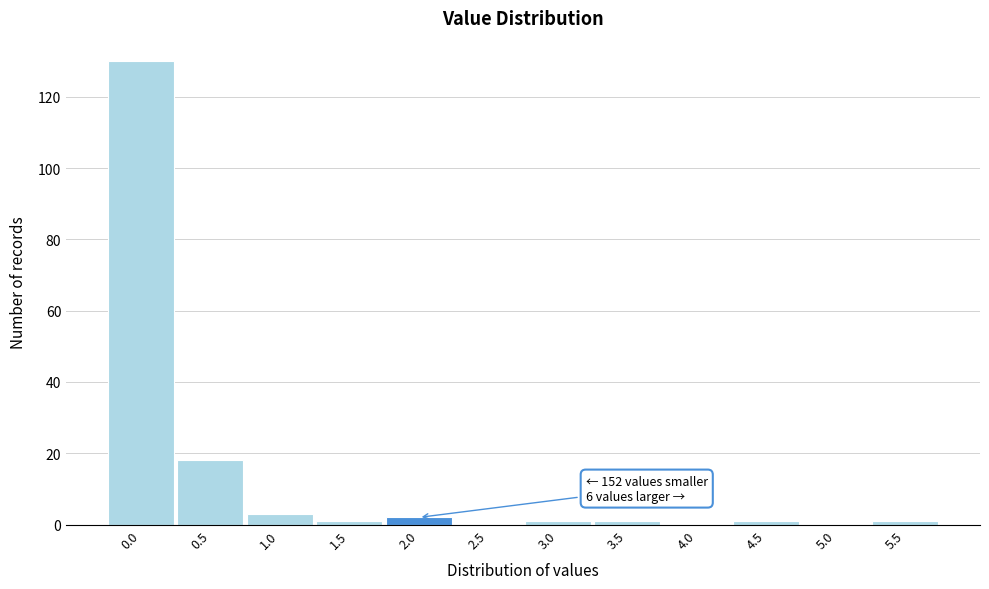

Reading left to right, what are all the values shown in this chart?

0.0=130	0.5=18	1.0=3	1.5=1	2.0=2	2.5=0	3.0=1	3.5=1	4.0=0	4.5=1	5.0=0	5.5=1